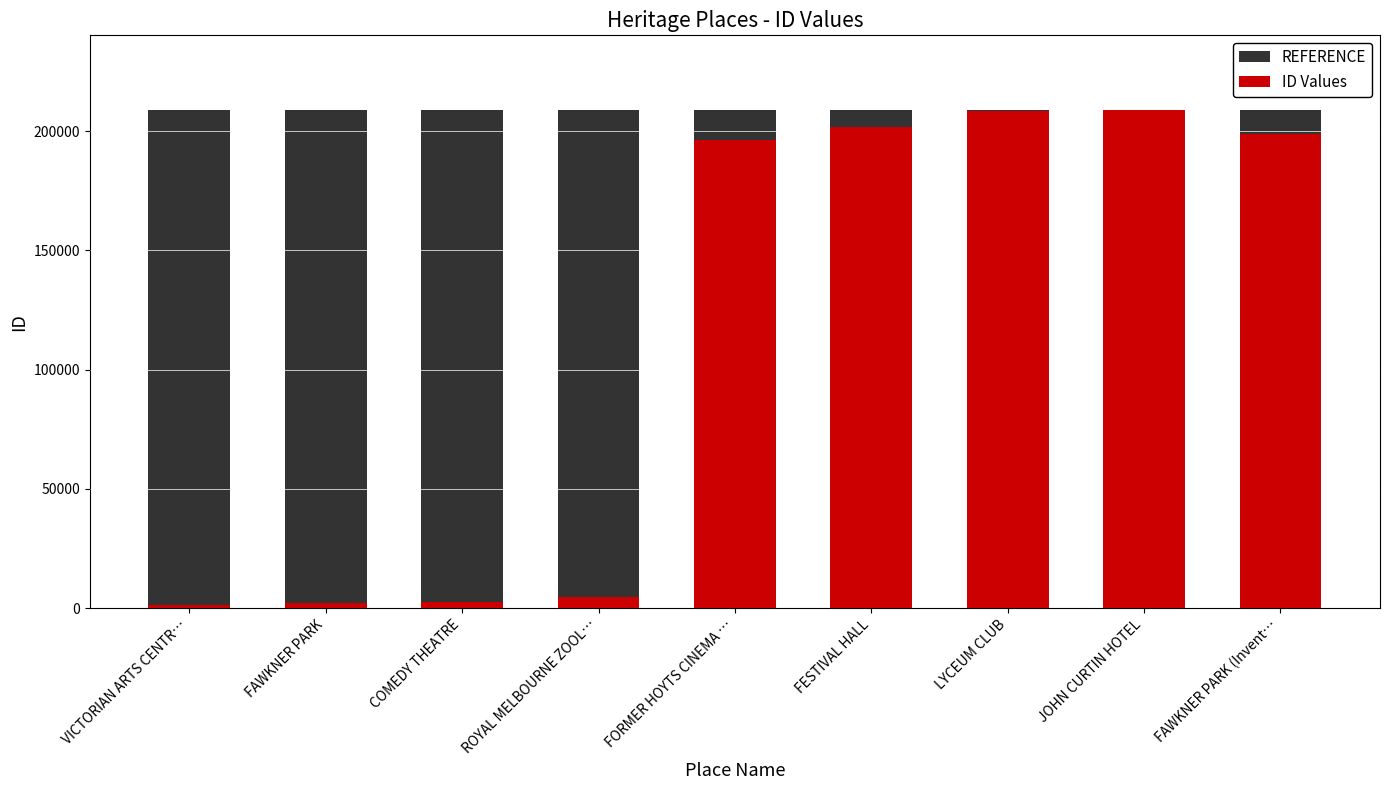

Which label corresponds to the smallest value in the chart?

VICTORIAN ARTS CENTR…